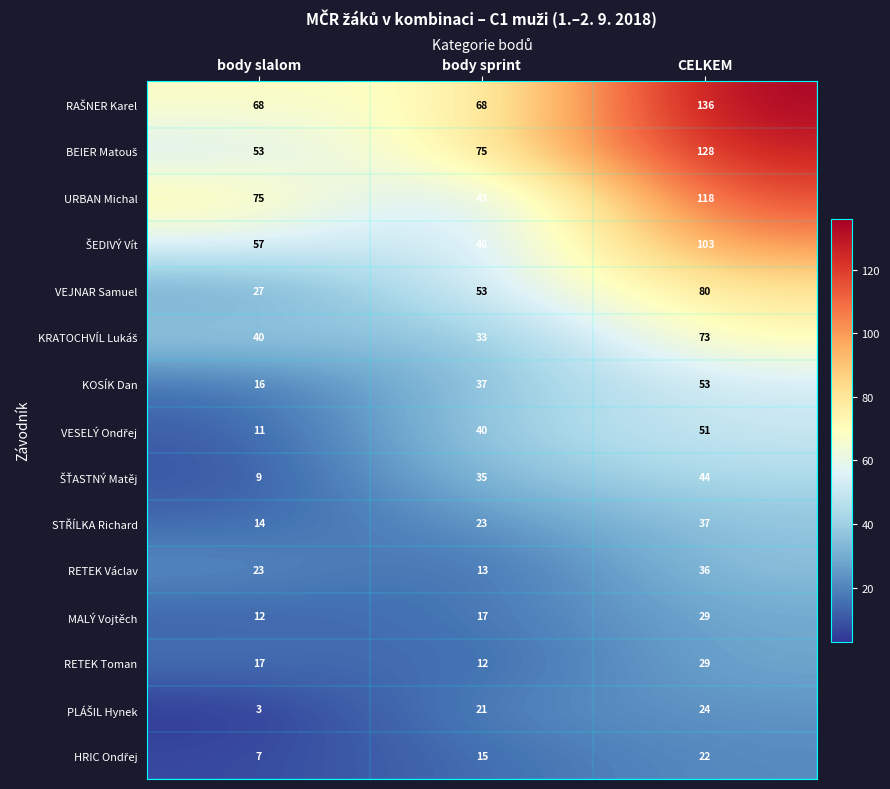

Count the number of data series in this chart.

15